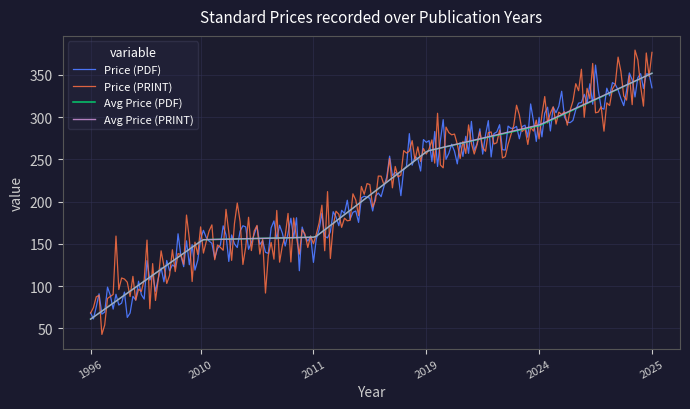

Which series has the widest spread of values?

Price (PRINT)